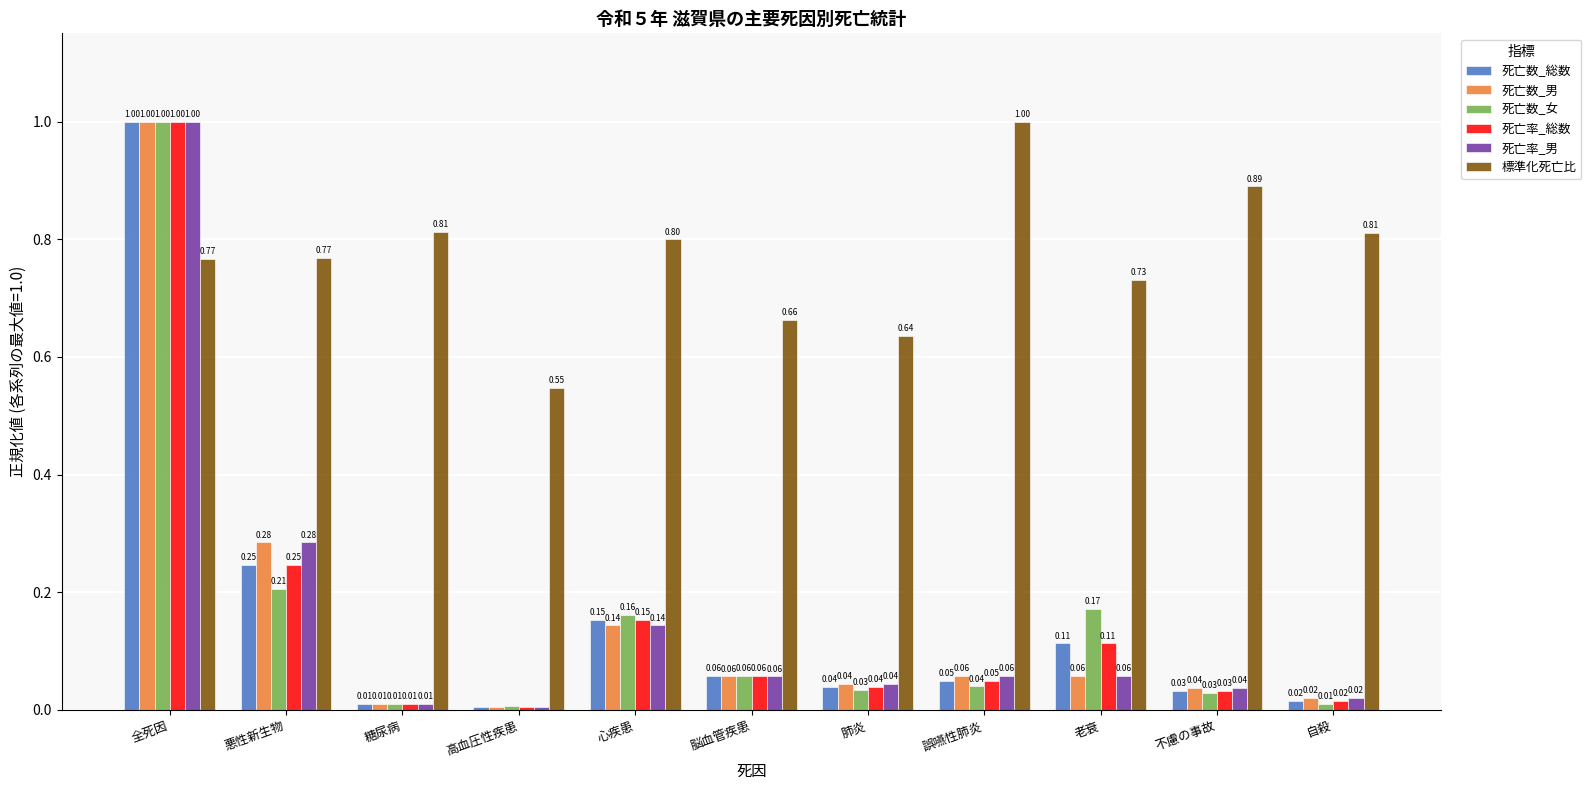

What is the difference between the highest and lowest values at 糖尿病?

0.8